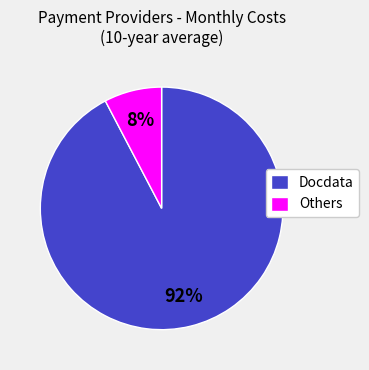

Does Docdata account for over 50% of the chart?

Yes